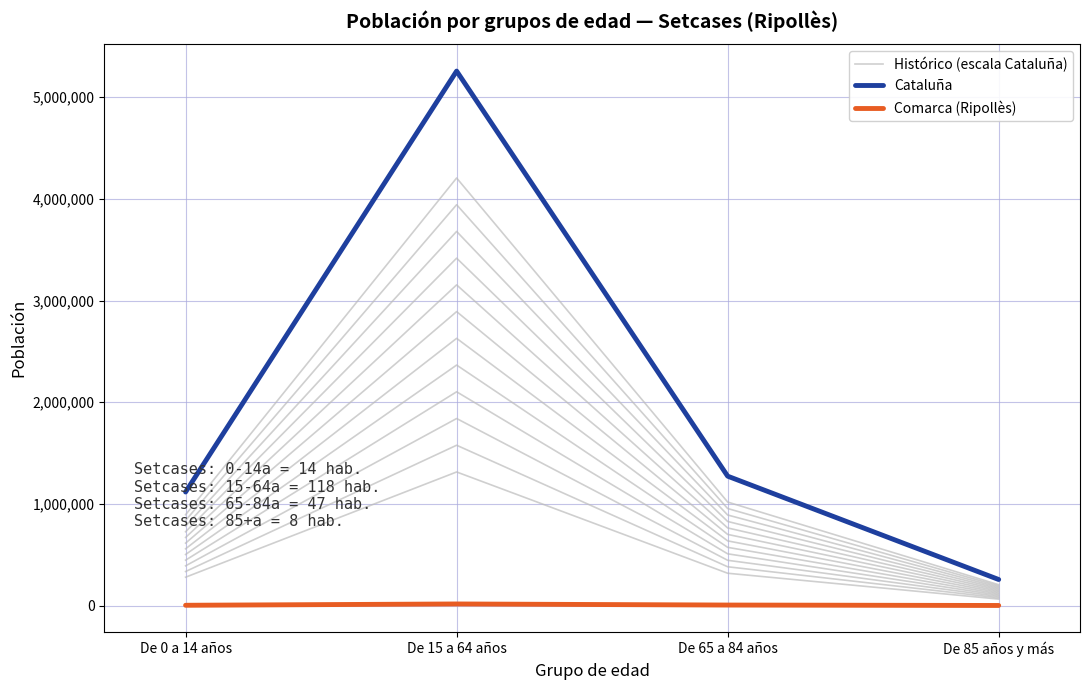

What is the label of the 3rd point from the right?

De 15 a 64 años